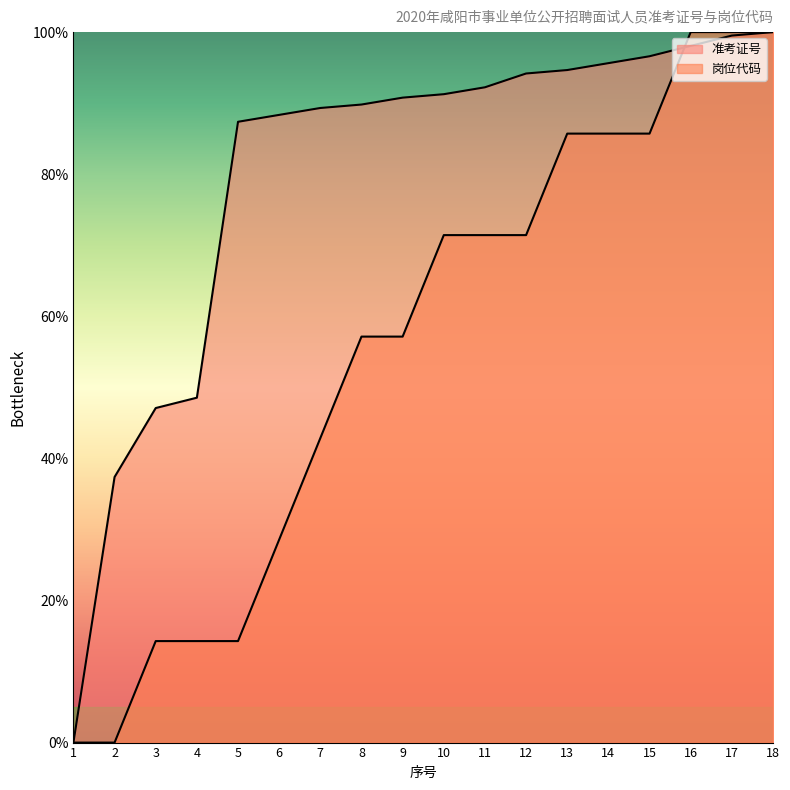

Rank the series by their maximum value, from highest to lowest.

准考证号, 岗位代码